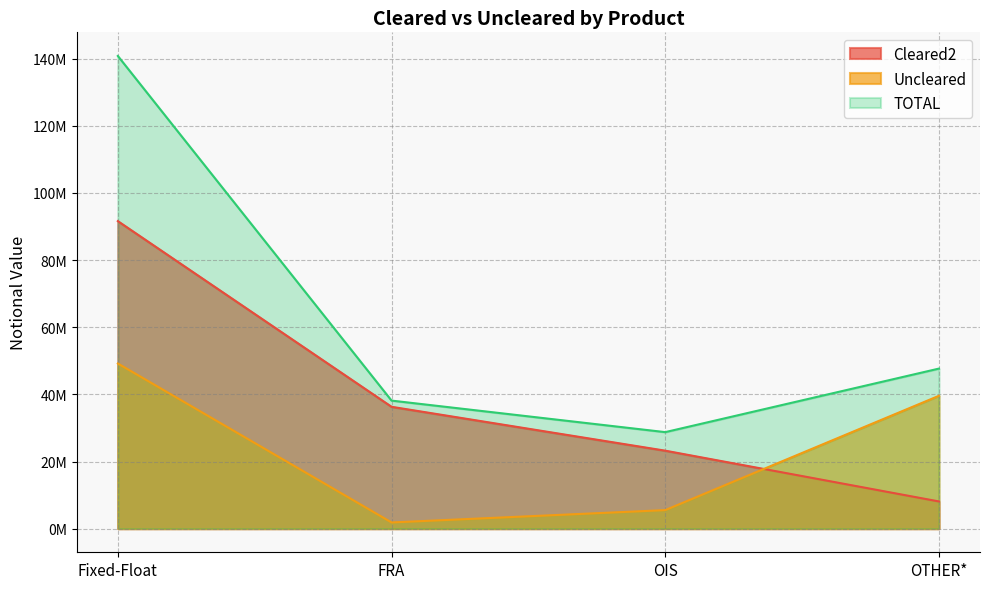

Between Fixed-Float and FRA, which series saw the biggest shift?

TOTAL